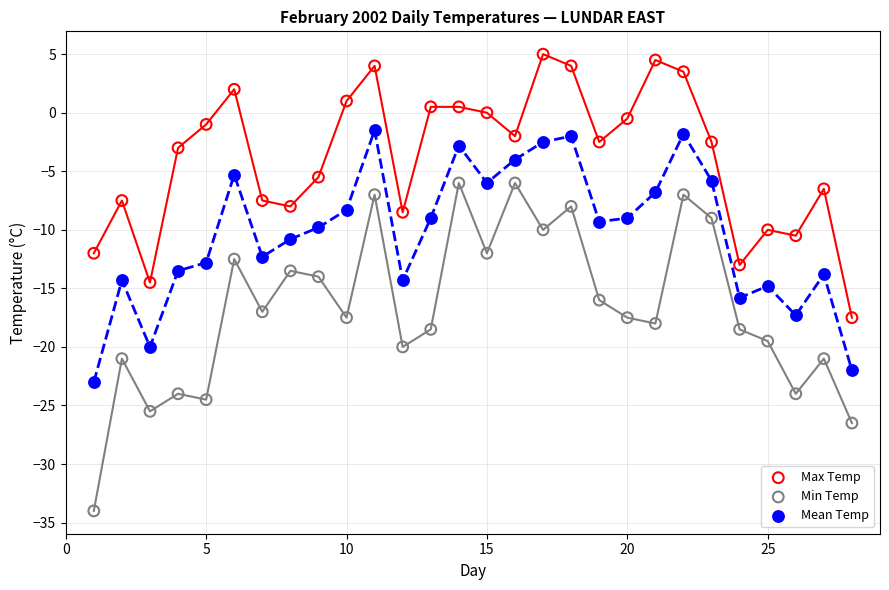

Which series has the largest Y range (max minus min)?

Min Temp